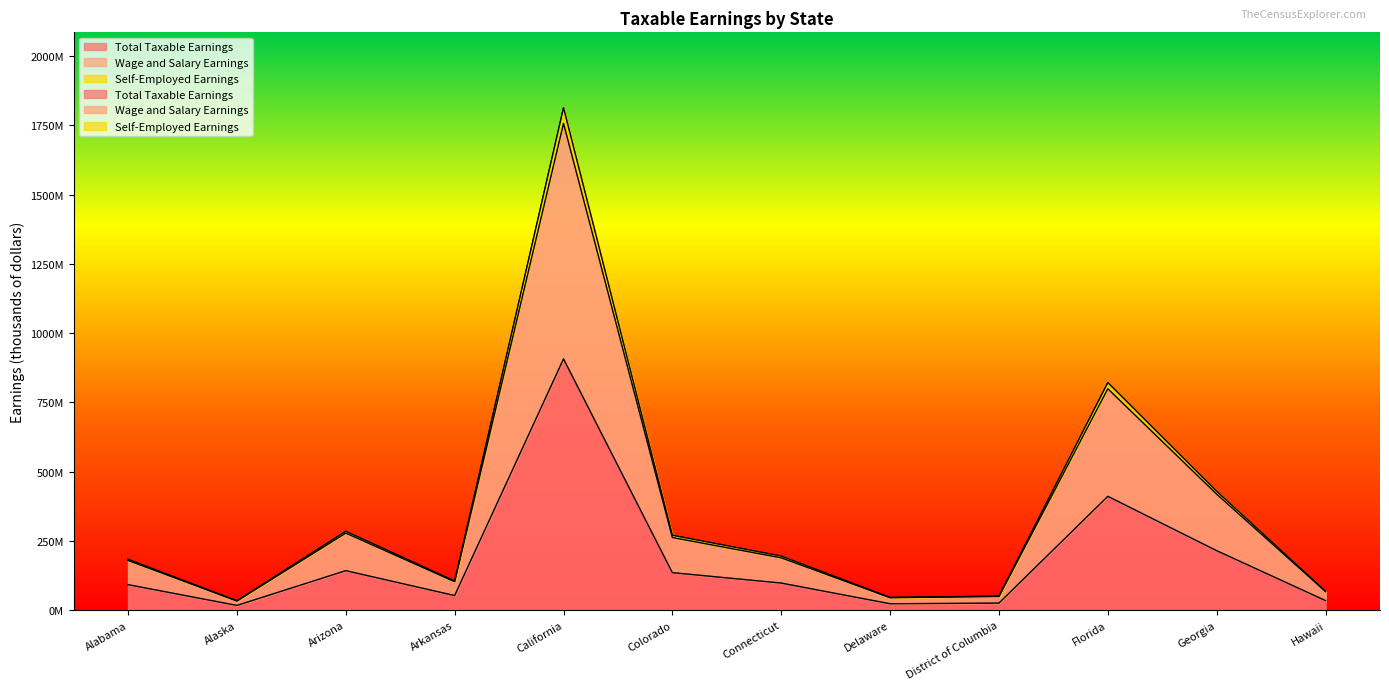

The value of Self-Employed Earnings at District of Columbia is 12.7. True or false?

False